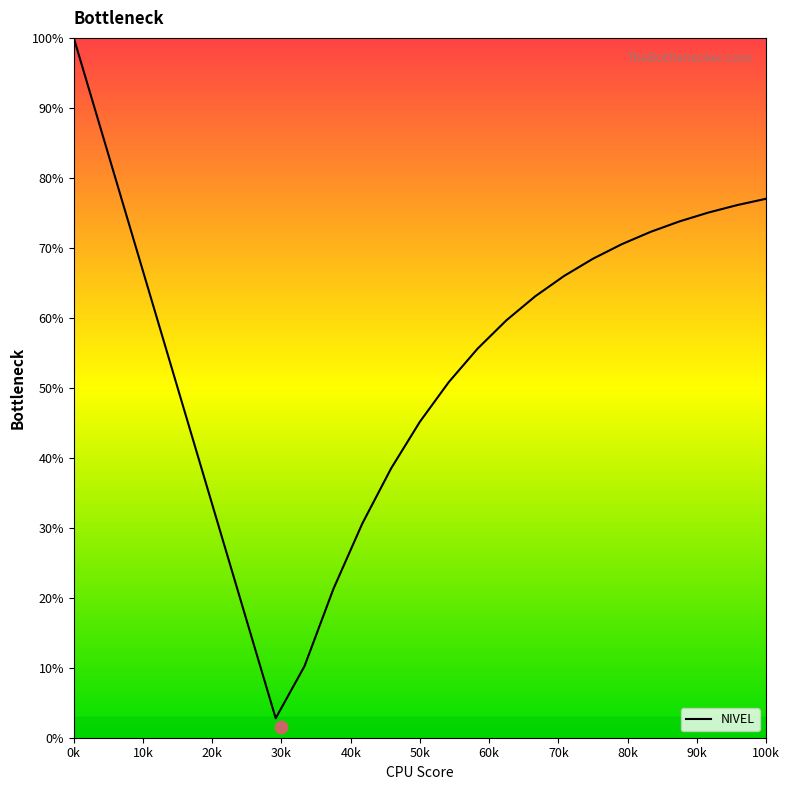

What is the maximum value for NIVEL?

100.0